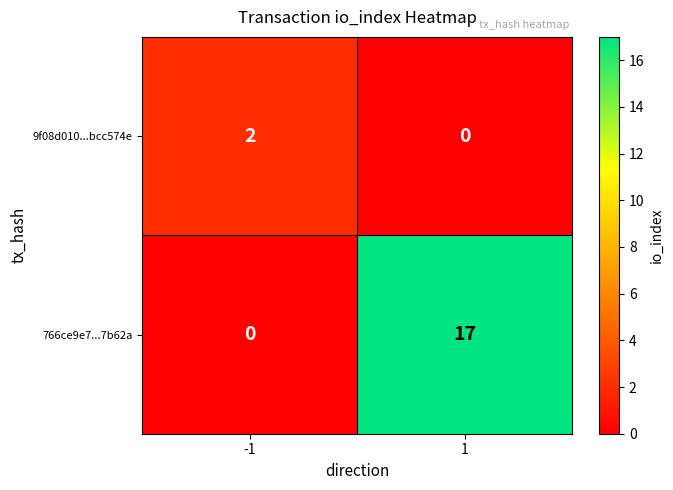

At how many categories does at least one series exceed 15?

1